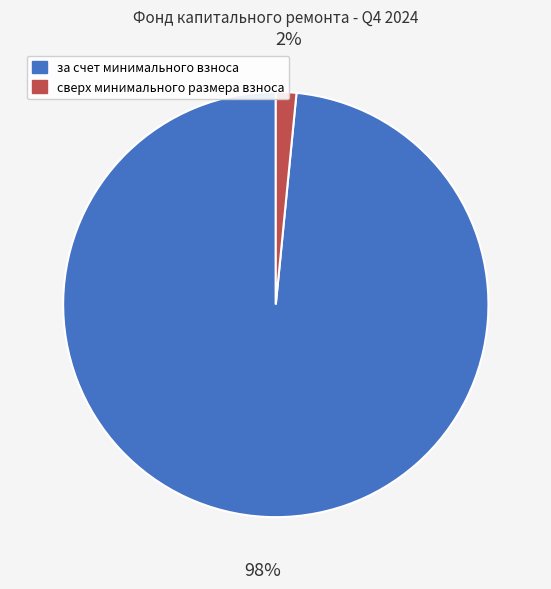

Rank the categories by value from lowest to highest.

сверх минимального размера взноса, за счет минимального взноса